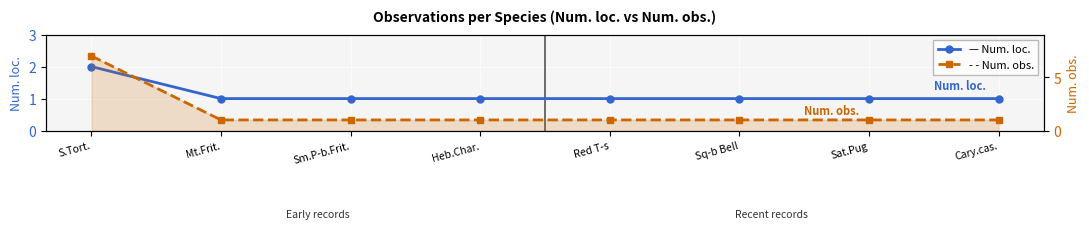

Between Sq-b Bell and Cary.cas., which series saw the biggest shift?

Num. loc.